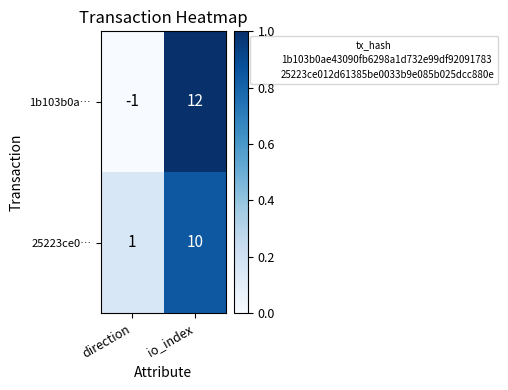

What is the sum of all 1b103b0a… values?

11